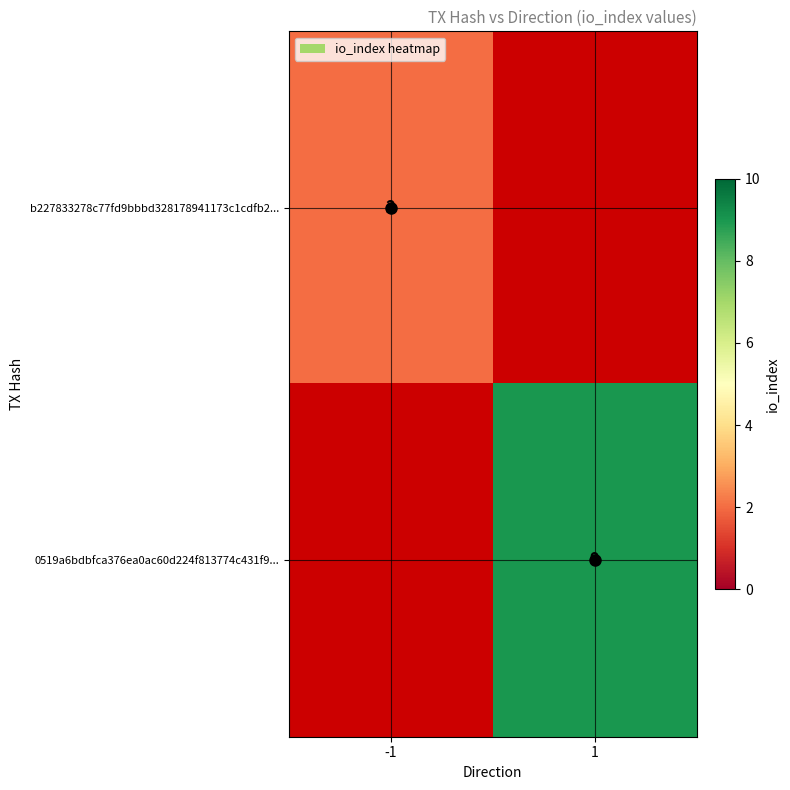

What is the greatest value displayed?

9.0